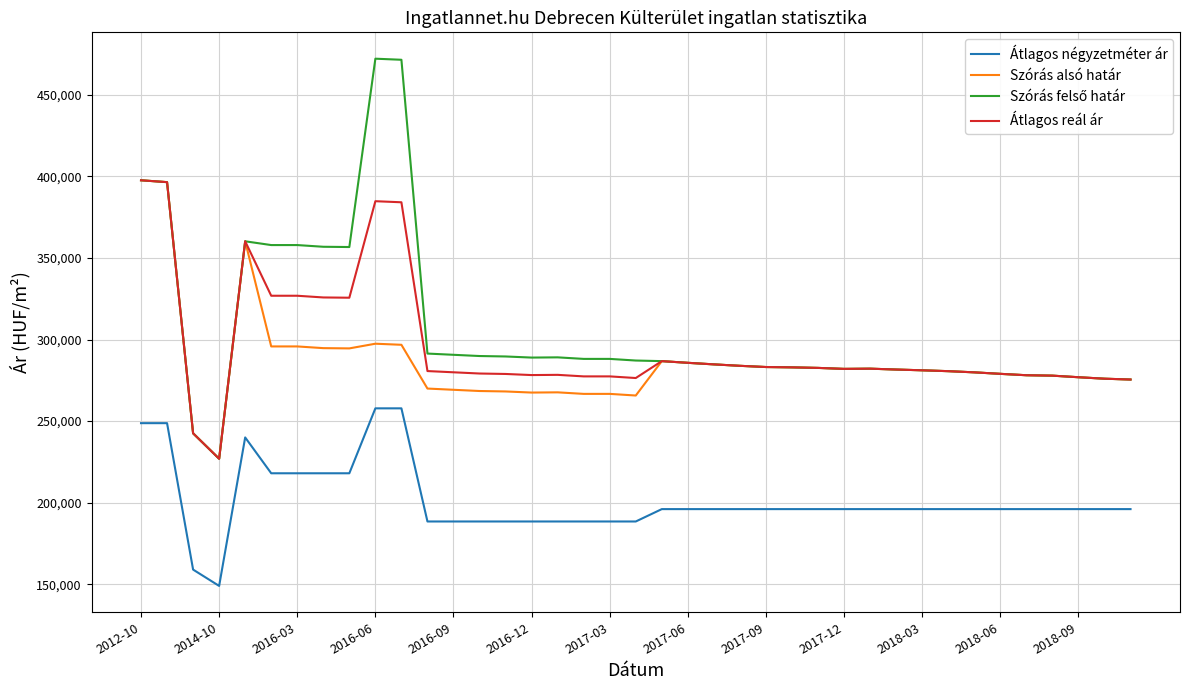

True or false: Átlagos reál ár and Átlagos négyzetméter ár intersect in this chart.

False